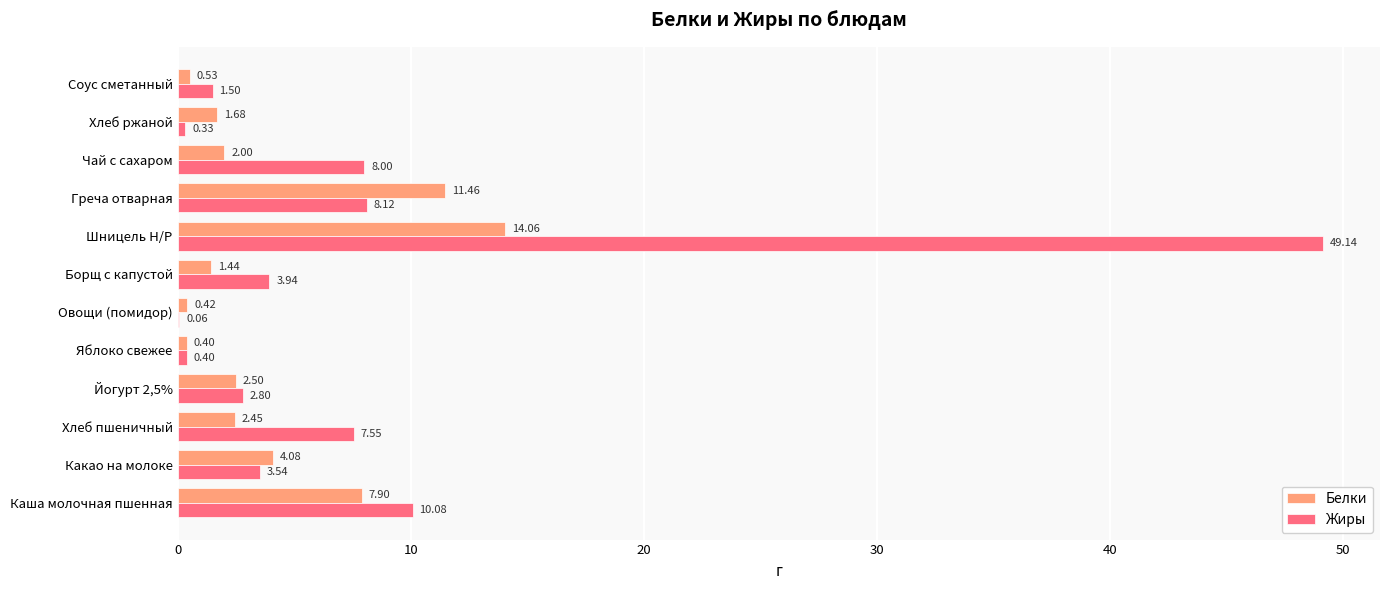

Between Хлеб пшеничный and Греча отварная, which series saw the biggest shift?

Белки